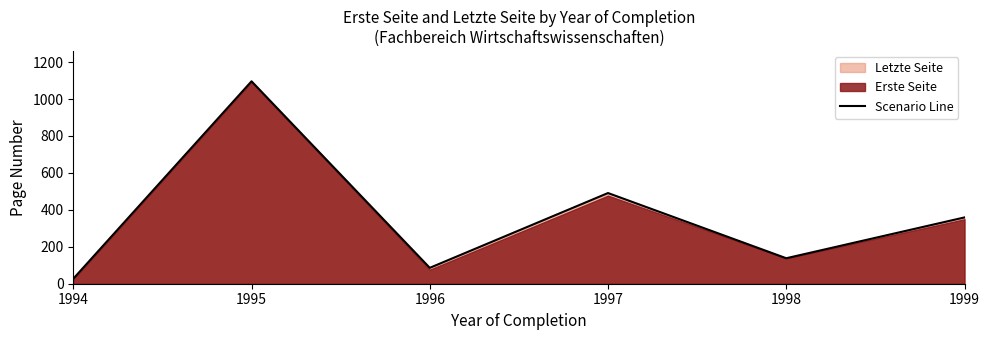

Between 1999 and 1997, which is larger?

1997